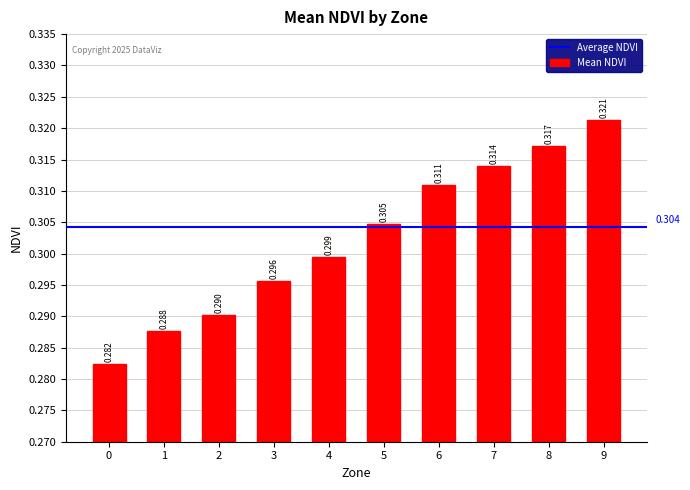

How many bars are there in total?

10